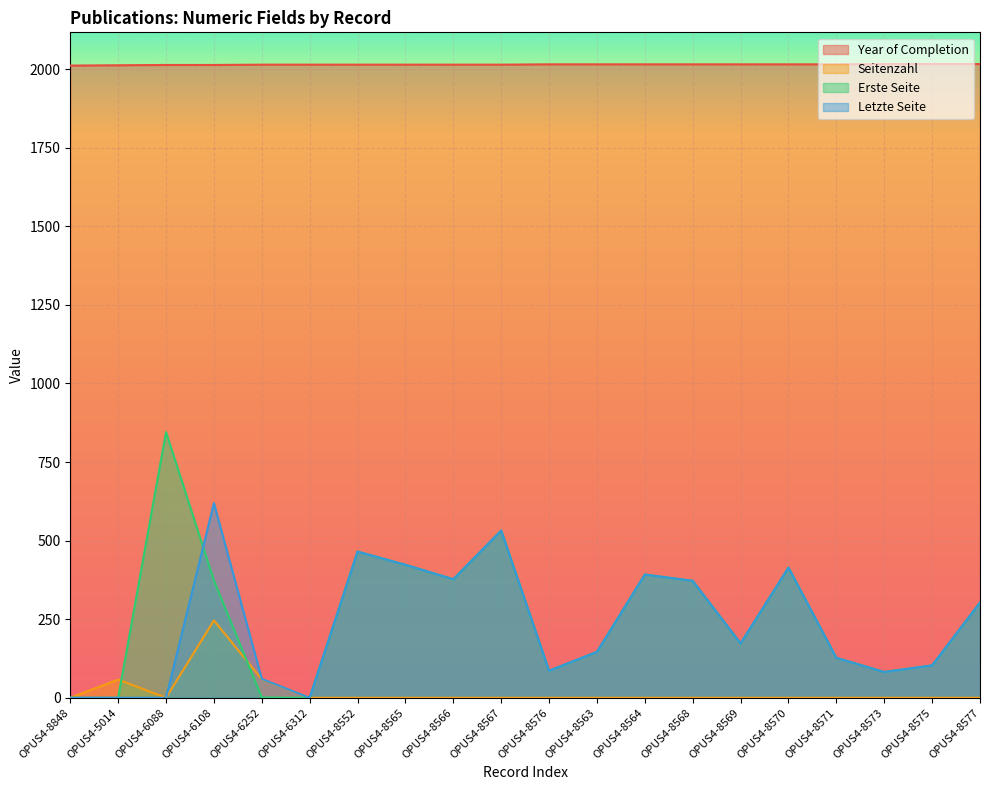

Which category has the lowest value across all series?

OPUS4-8848